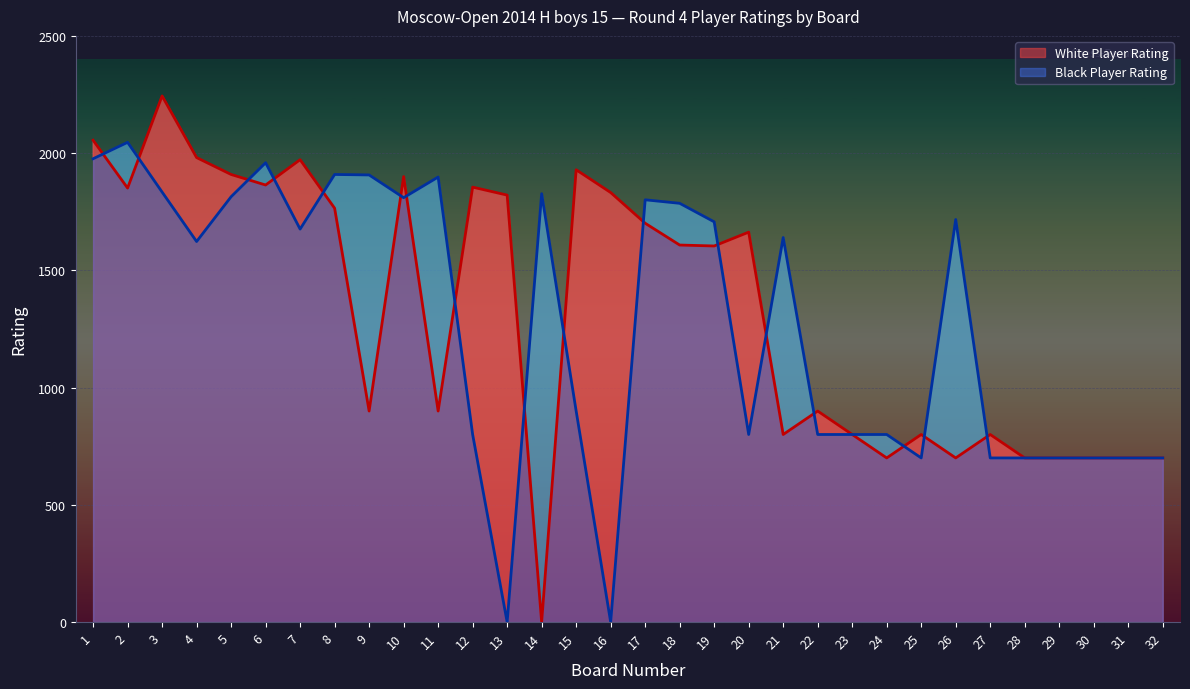

Reading left to right, what are all the values shown in this chart?

White Rating: 1=2055	2=1851	3=2244	4=1981	5=1909	6=1864	7=1972	8=1765	9=900	10=1900	11=900	12=1855	13=1821	14=0	15=1929	16=1832	17=1701	18=1608	19=1604	20=1663	21=800	22=900	23=800	24=700	25=800	26=700	27=800	28=700	29=700	30=700	31=700	32=700
Black Rating: 1=1976	2=2046	3=1834	4=1623	5=1814	6=1959	7=1676	8=1909	9=1907	10=1810	11=1898	12=800	13=0	14=1827	15=900	16=0	17=1801	18=1786	19=1707	20=800	21=1640	22=800	23=800	24=800	25=700	26=1717	27=700	28=700	29=700	30=700	31=700	32=700